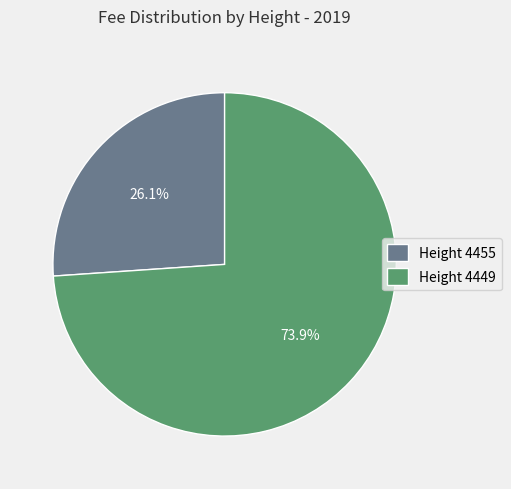

Which category has the smallest portion of the pie?

Height 4455